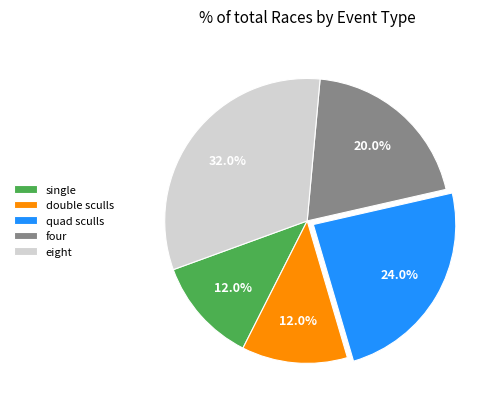

Which has a higher value, four or single?

four